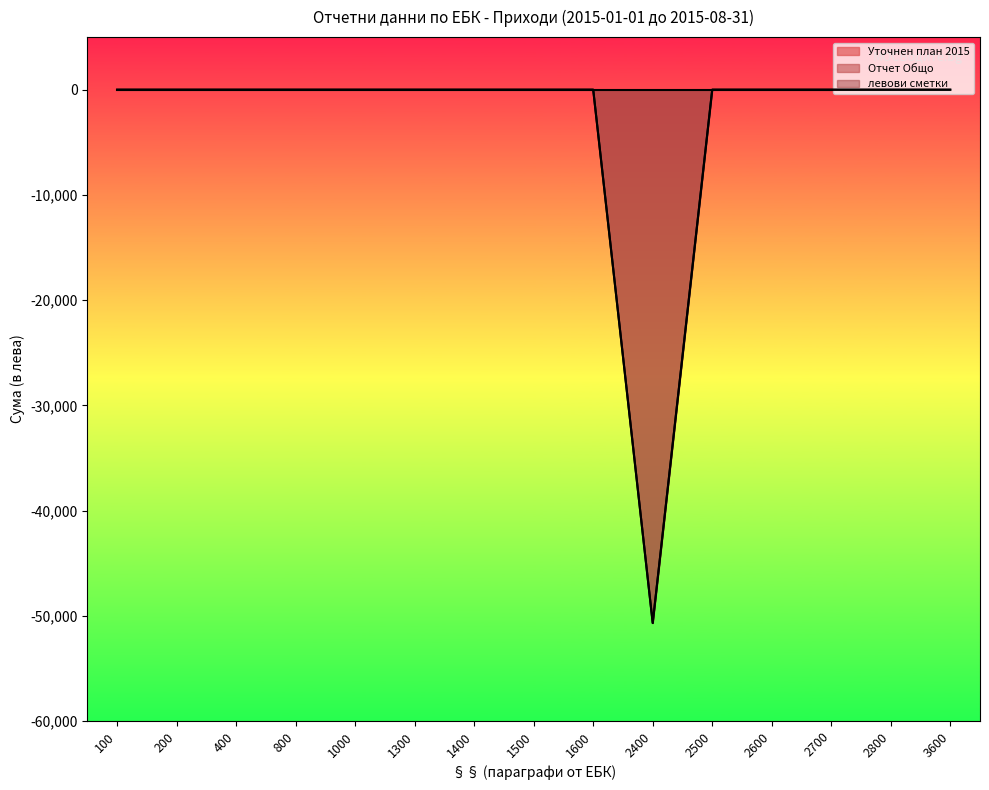

Does the chart display data point markers on the line(s)?

No